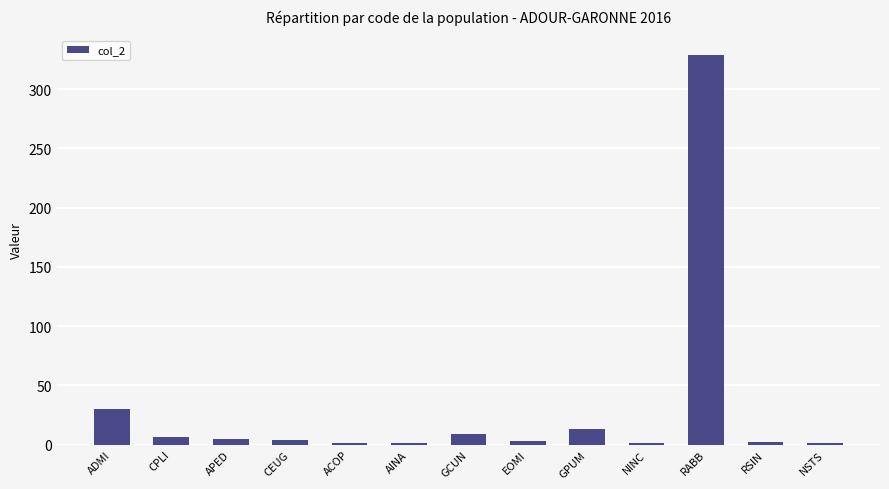

What is the greatest value displayed?

329